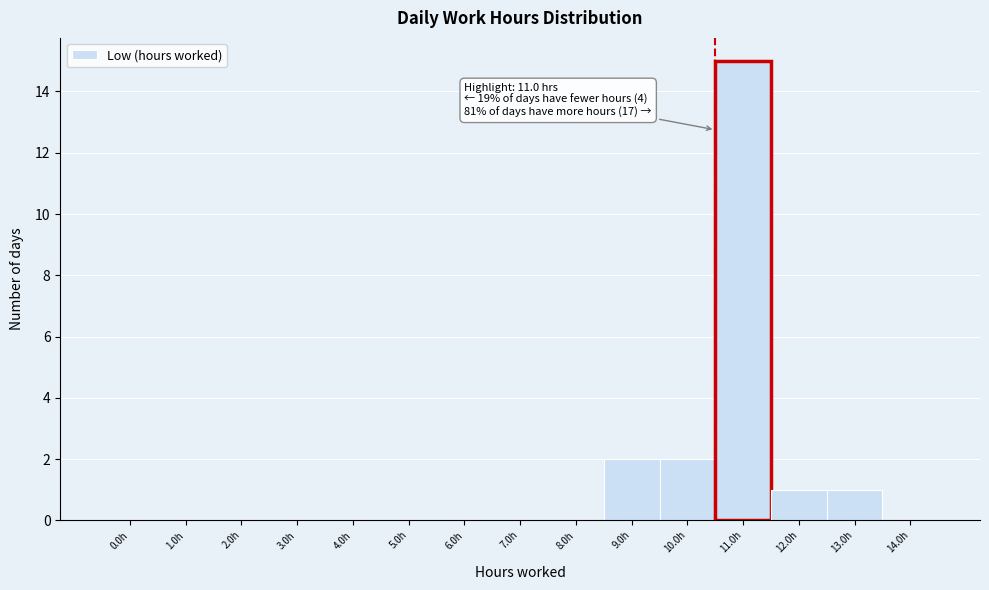

Reading left to right, what are all the values shown in this chart?

0.0h=0	1.0h=0	2.0h=0	3.0h=0	4.0h=0	5.0h=0	6.0h=0	7.0h=0	8.0h=0	9.0h=2	10.0h=2	11.0h=15	12.0h=1	13.0h=1	14.0h=0